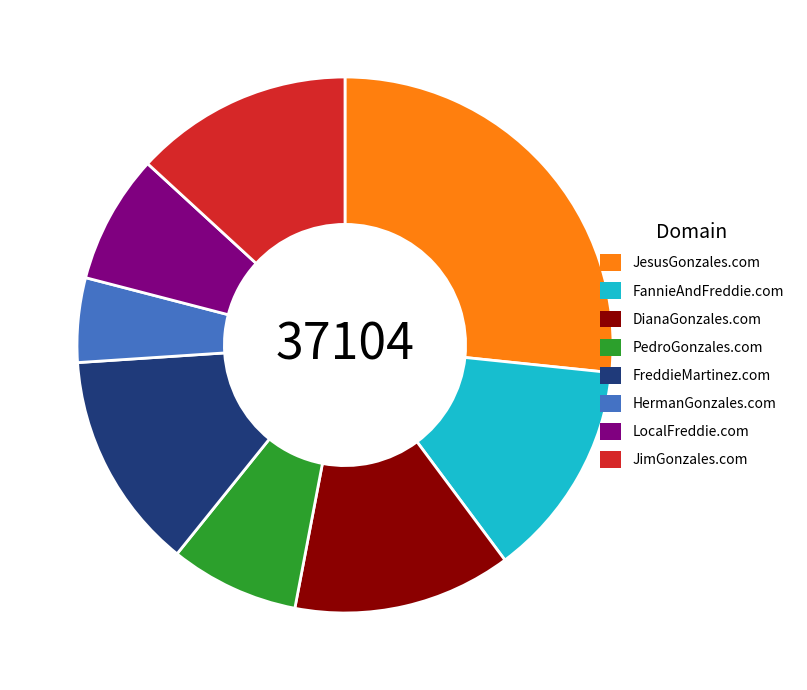

Which has a higher value, LocalFreddie.com or FannieAndFreddie.com?

FannieAndFreddie.com